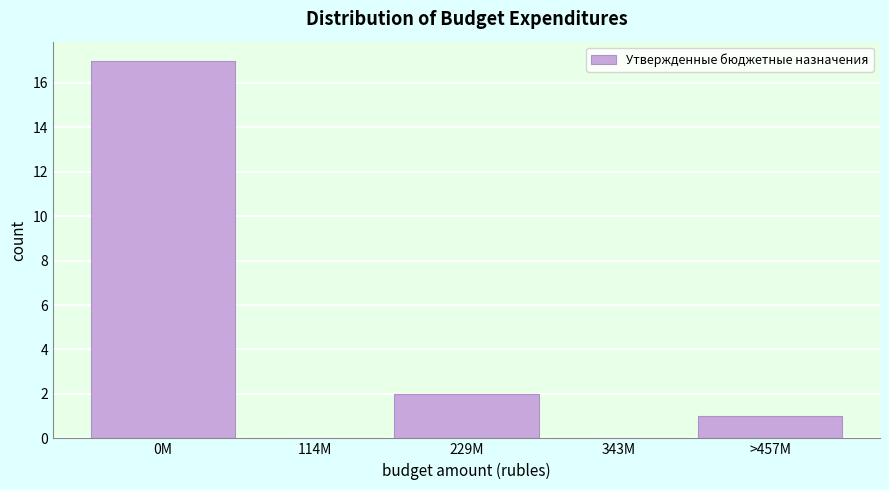

Reading right to left, transcribe all the data shown in this chart.

>457M=1	343M=0	229M=2	114M=0	0M=17